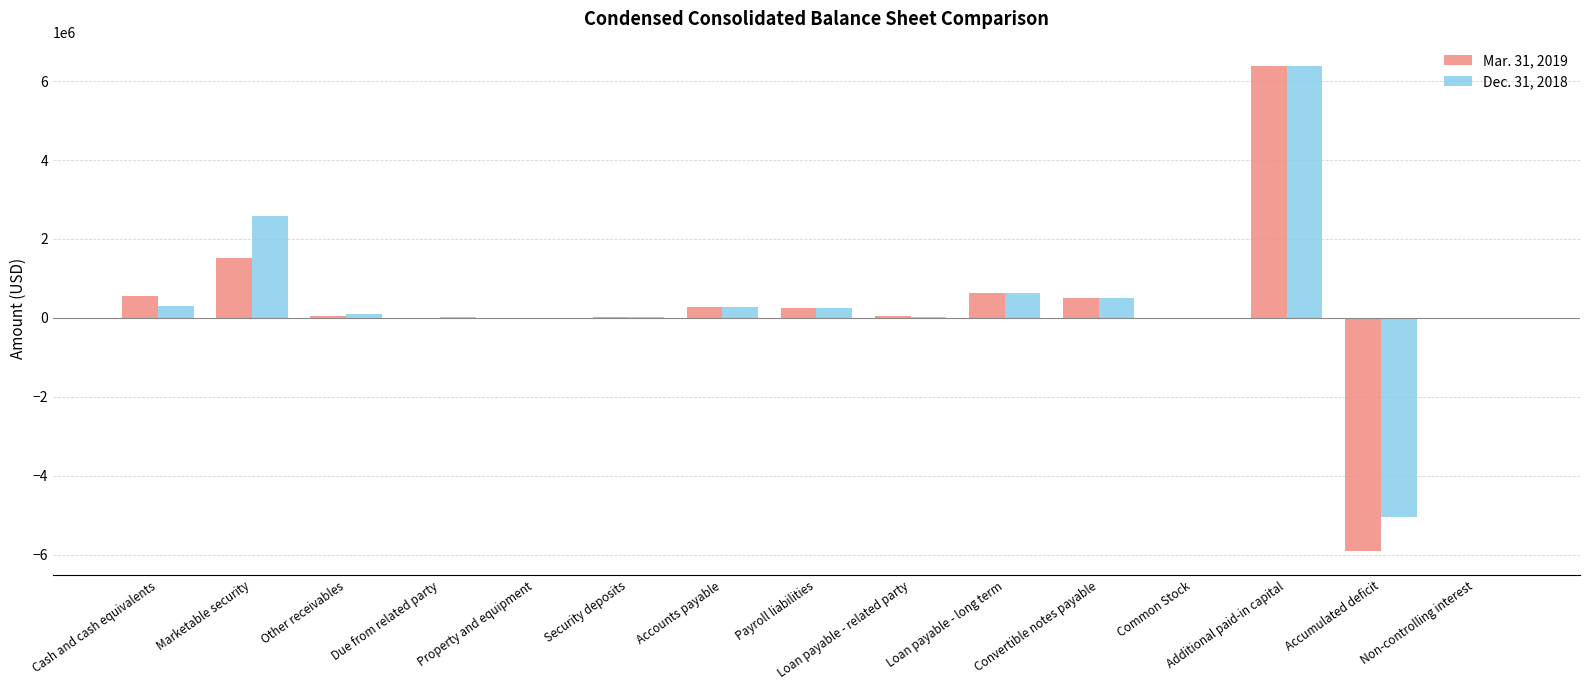

How many groups of bars are there?

15